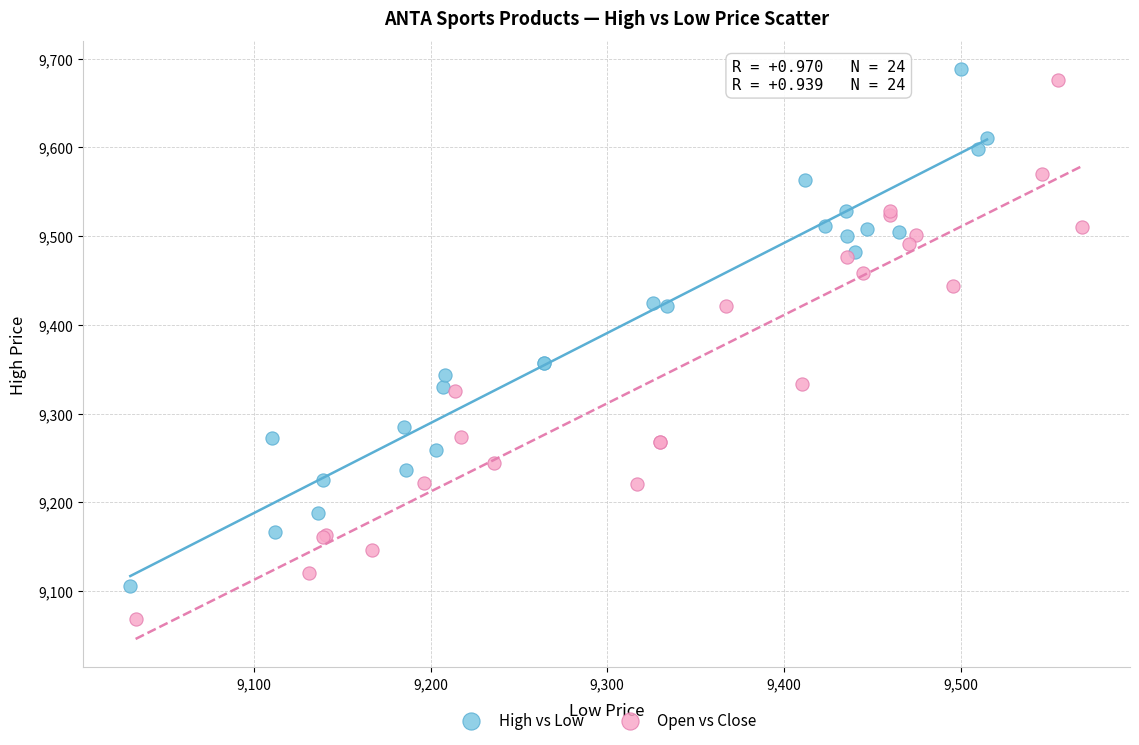

What are all the series names shown in the legend?

High vs Low, Open vs Close